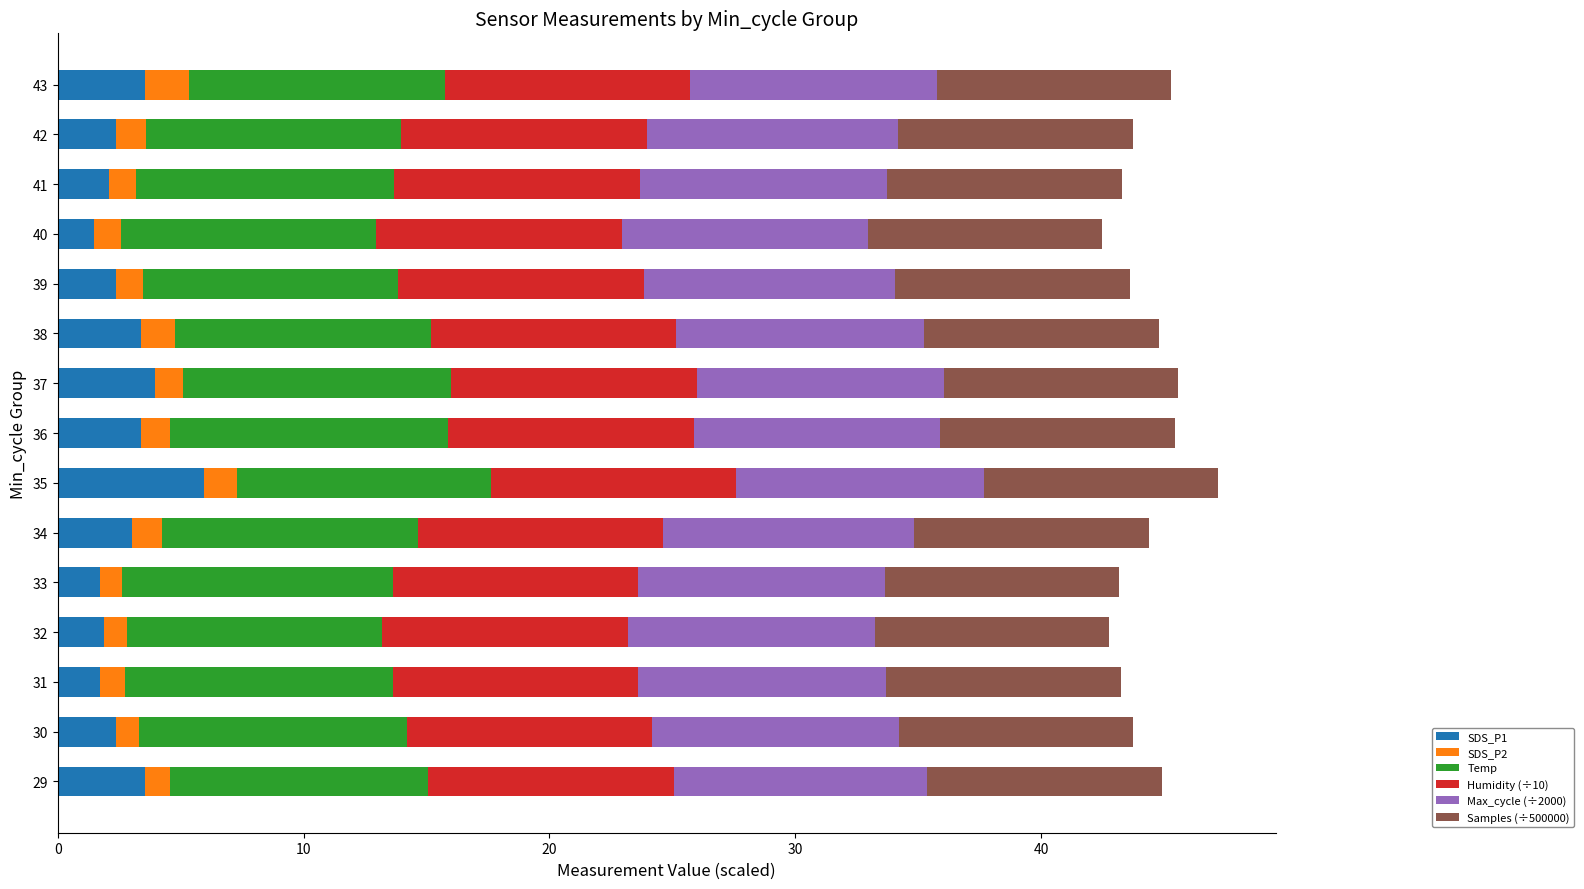

Is it true that SDS_P1 equals 1.7 at 33?

True